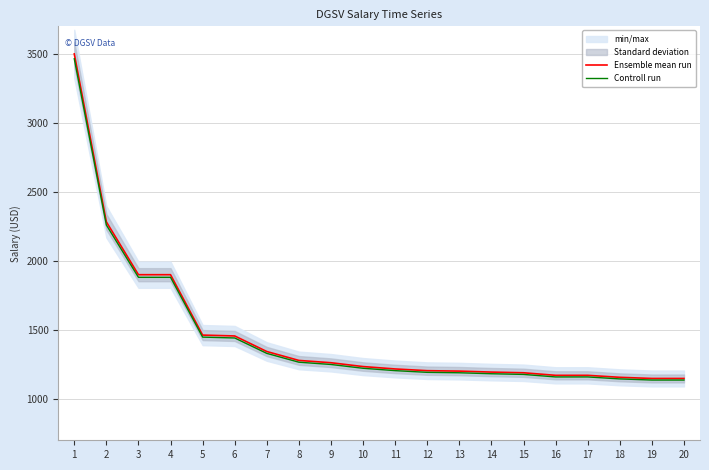

At which category is the sum across all series the highest?

1